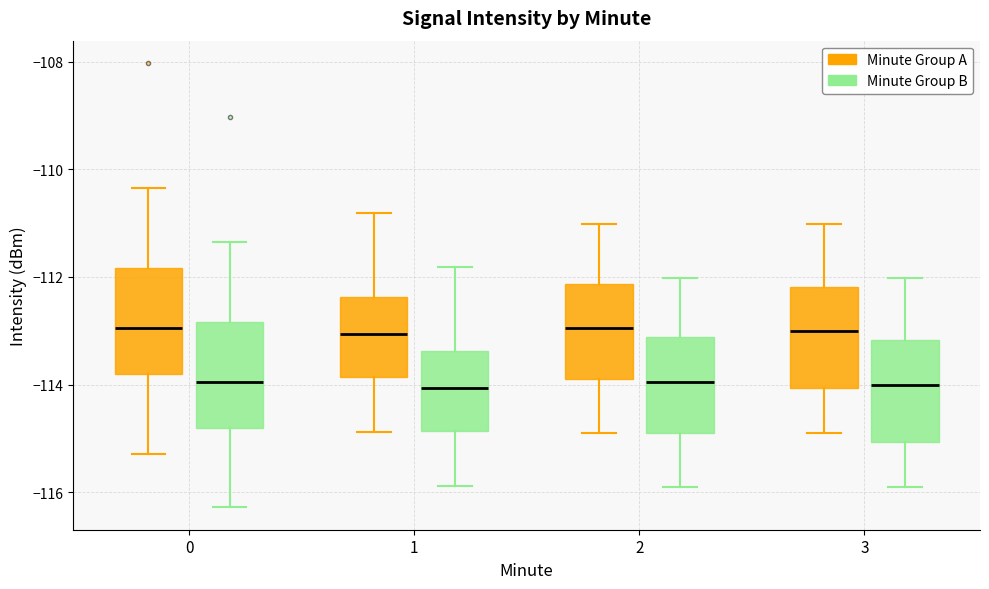

Where is the upper edge of the box for 0 (Minute Group A) on the y-axis? The values are not printed on the chart, so give them approximately, as read against the axis.

-111.8